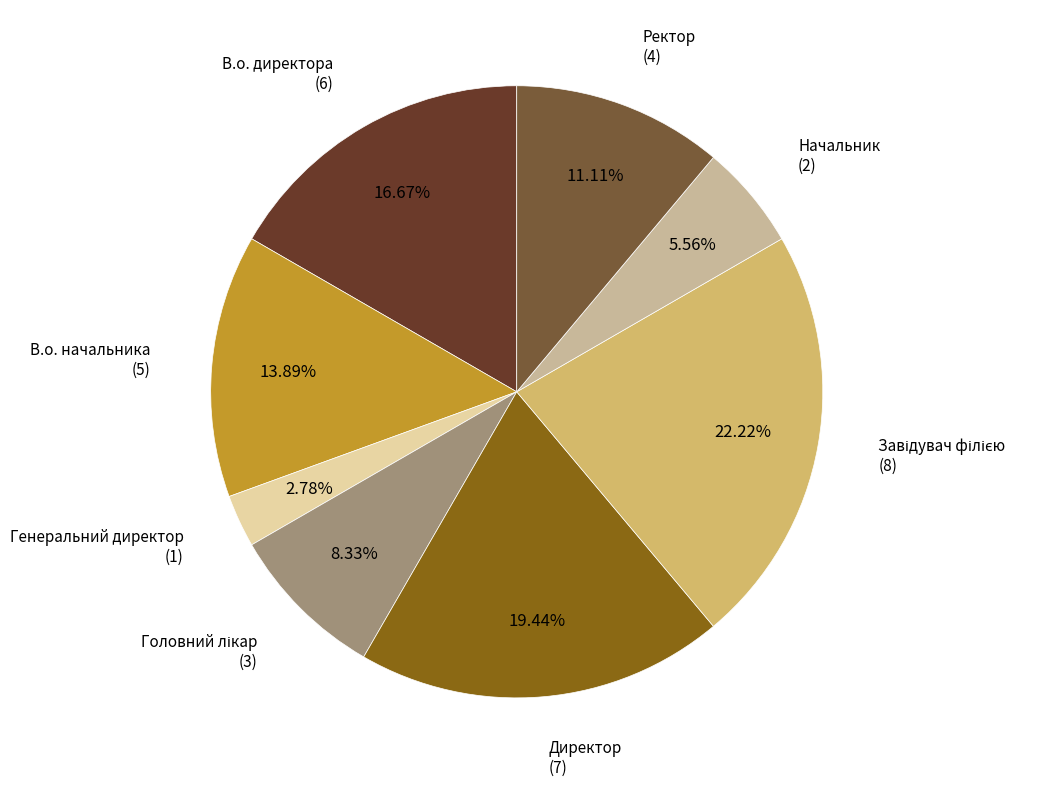

Is there any slice that represents more than half of the pie?

No